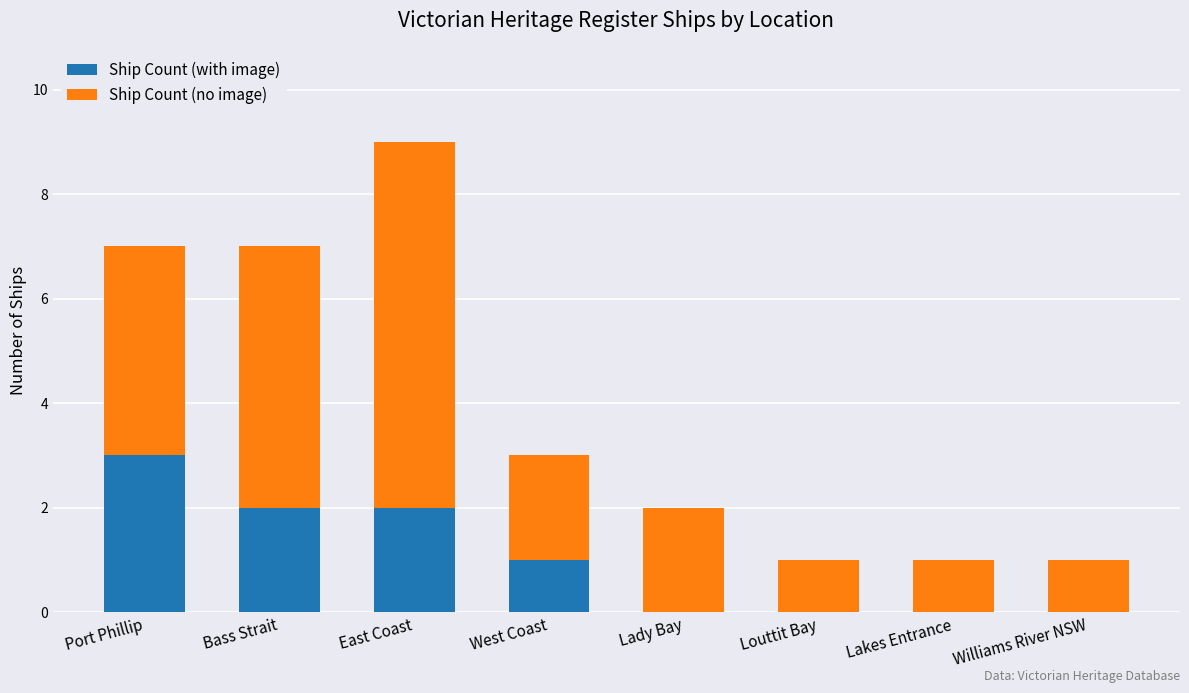

How many series are shown in this chart?

2